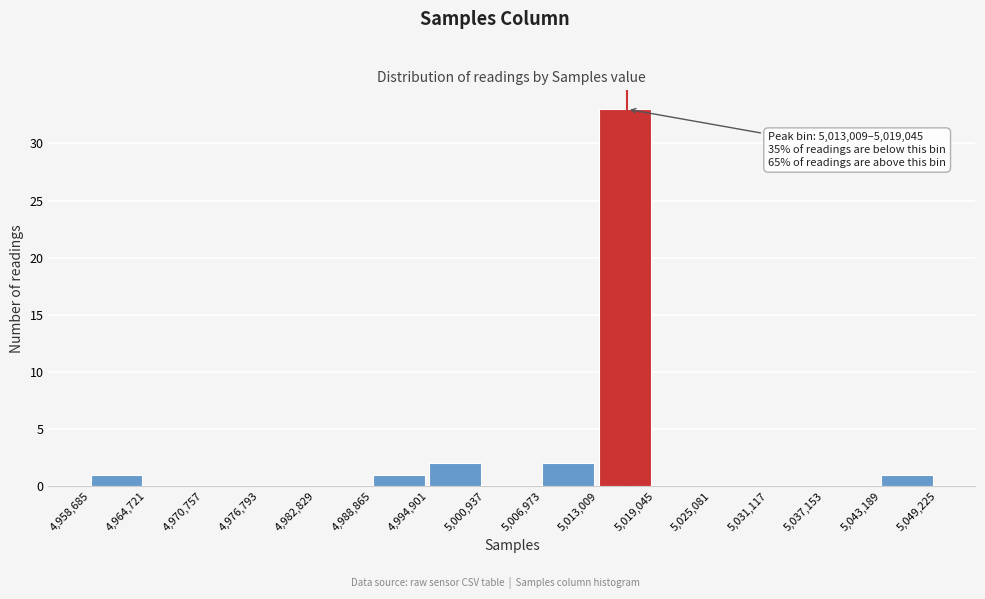

Over which range of the x-axis is the bar tallest?

5,013,009 to 5,019,045